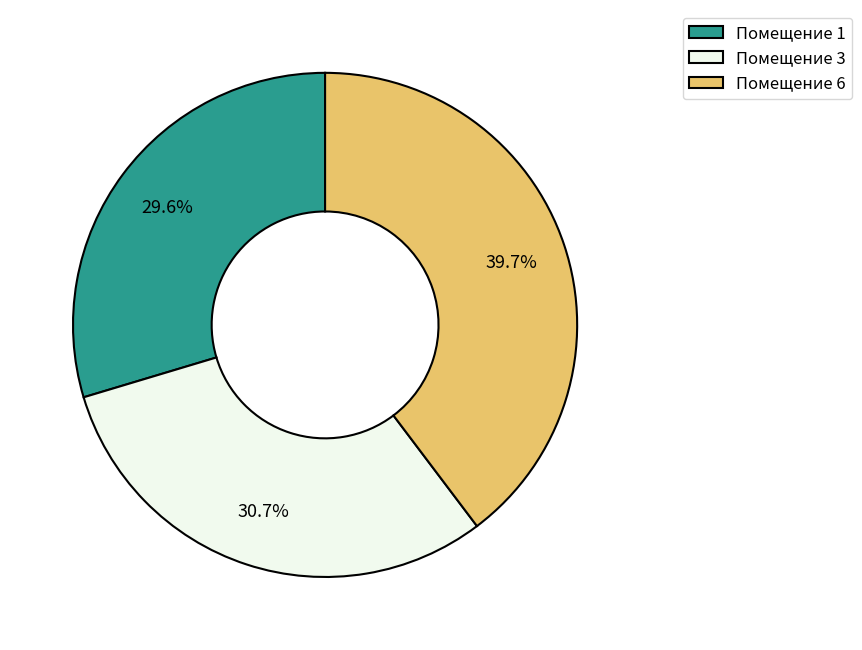

Combined, what portion of the pie is Помещение 3 and Помещение 6?

70.4%